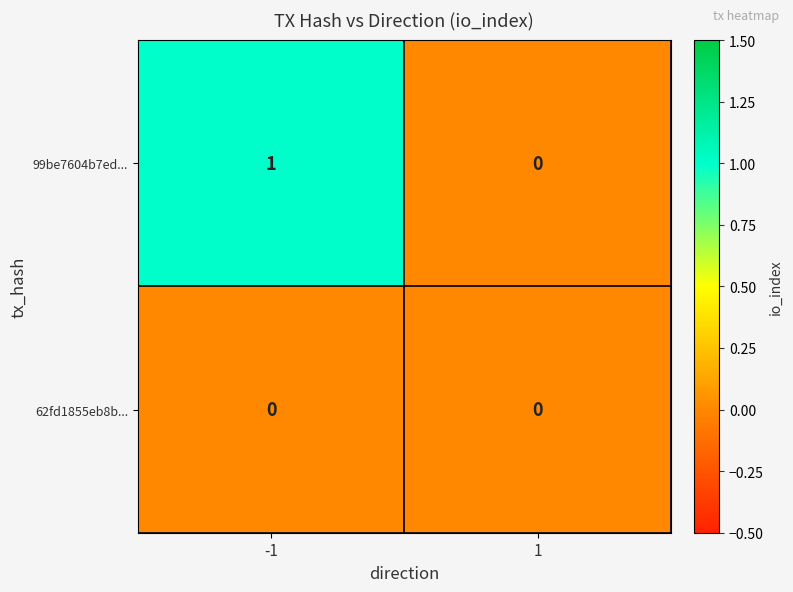

Rank the series by their maximum value, from highest to lowest.

99be7604b7ed..., 62fd1855eb8b...